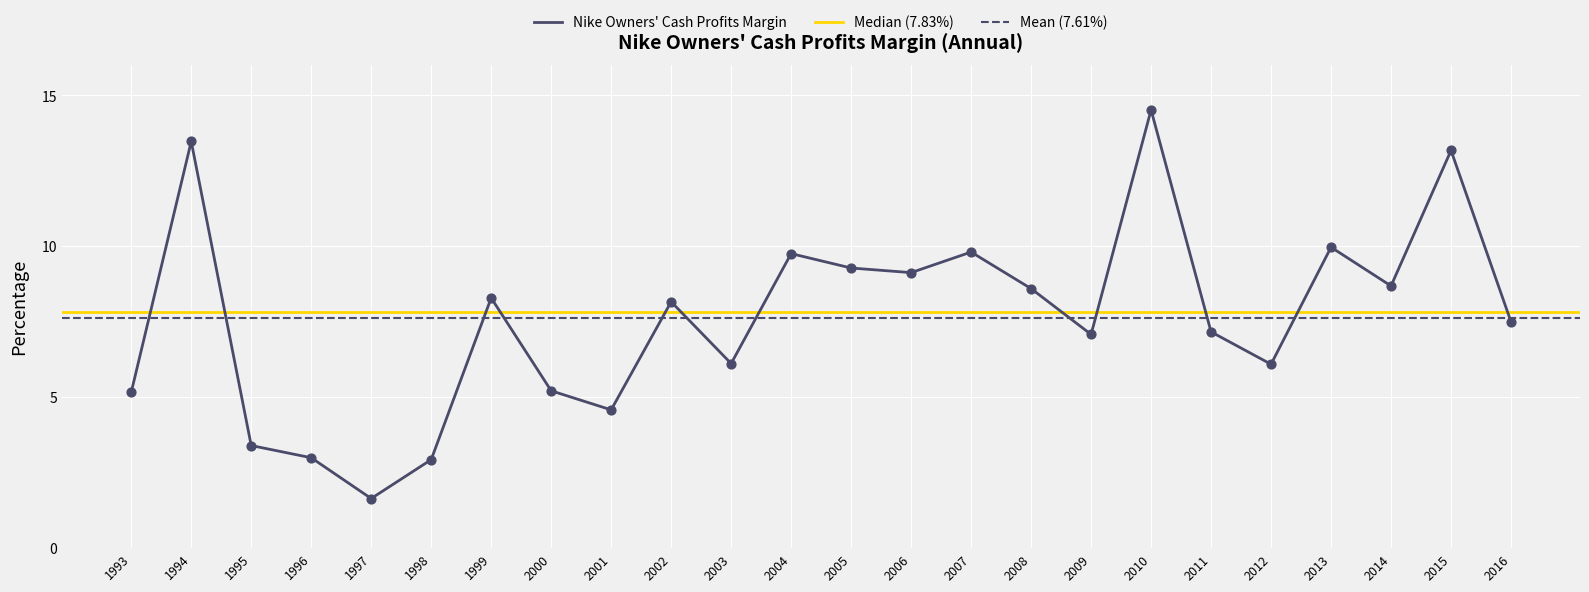

What is the change in value from 2013 to 2016?

-2.5